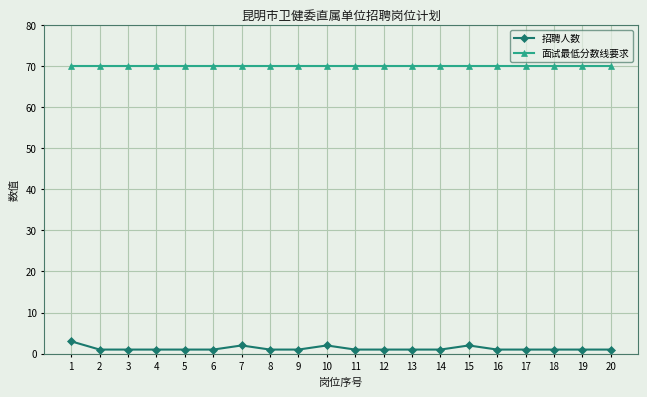

True or false: 招聘人数 and 面试最低分数线要求 cross at least once.

False